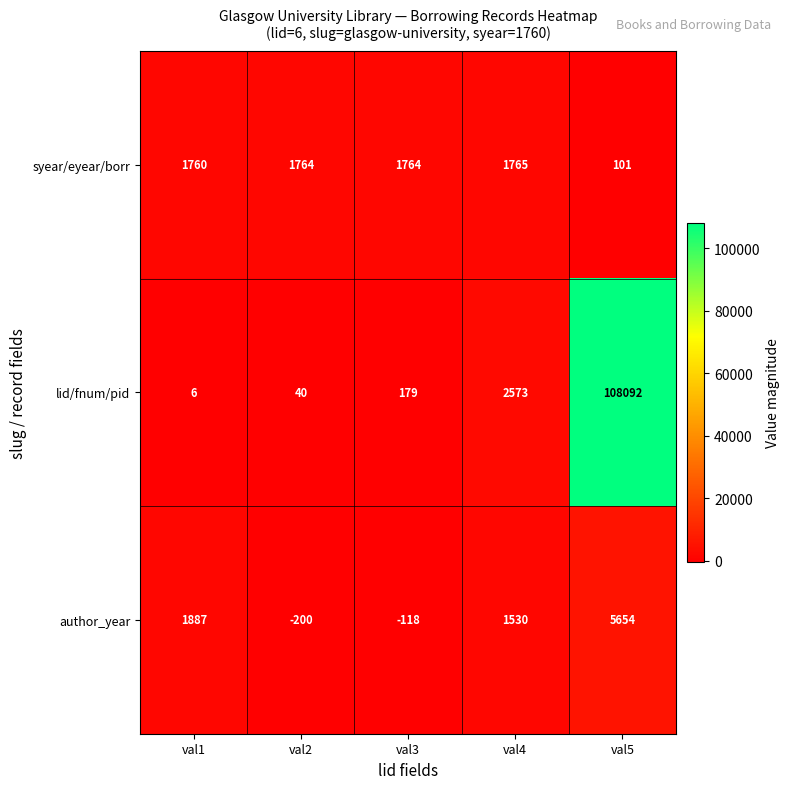

What is the smallest value displayed?

-200